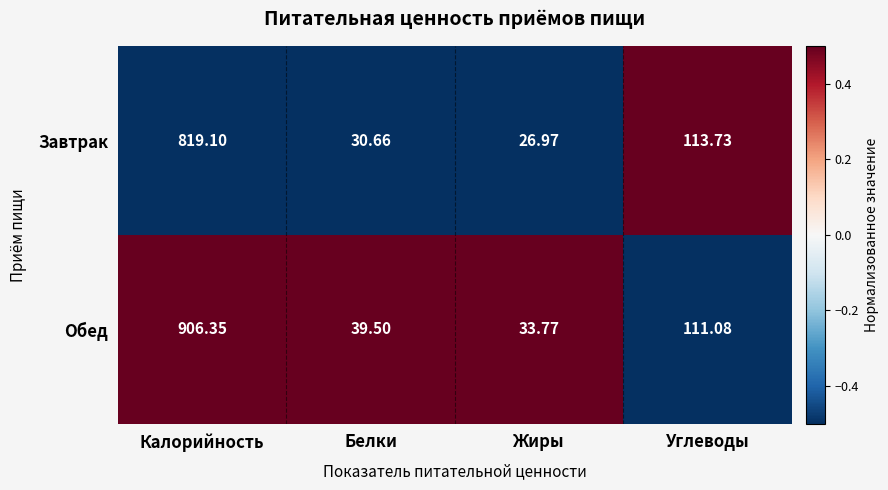

At which category does the chart reach its minimum across all series?

Жиры